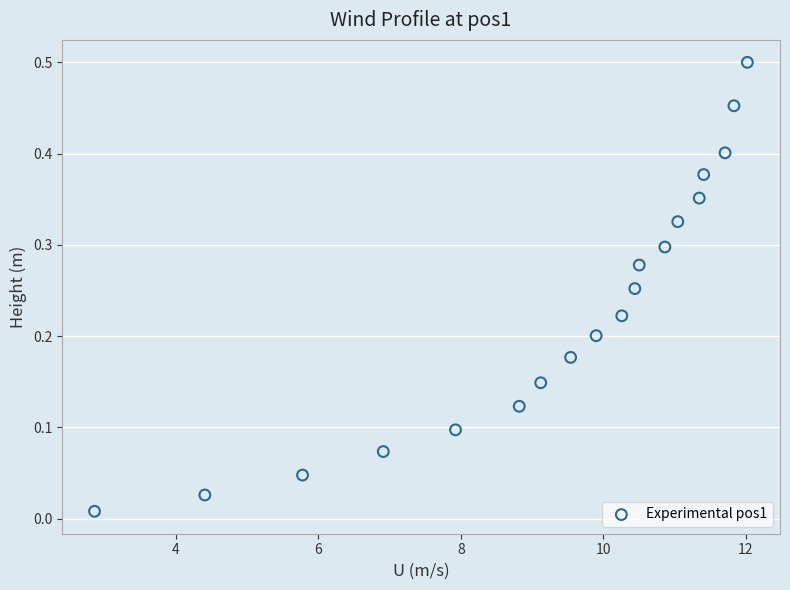

What is the range of X values (max minus min)?

9.2